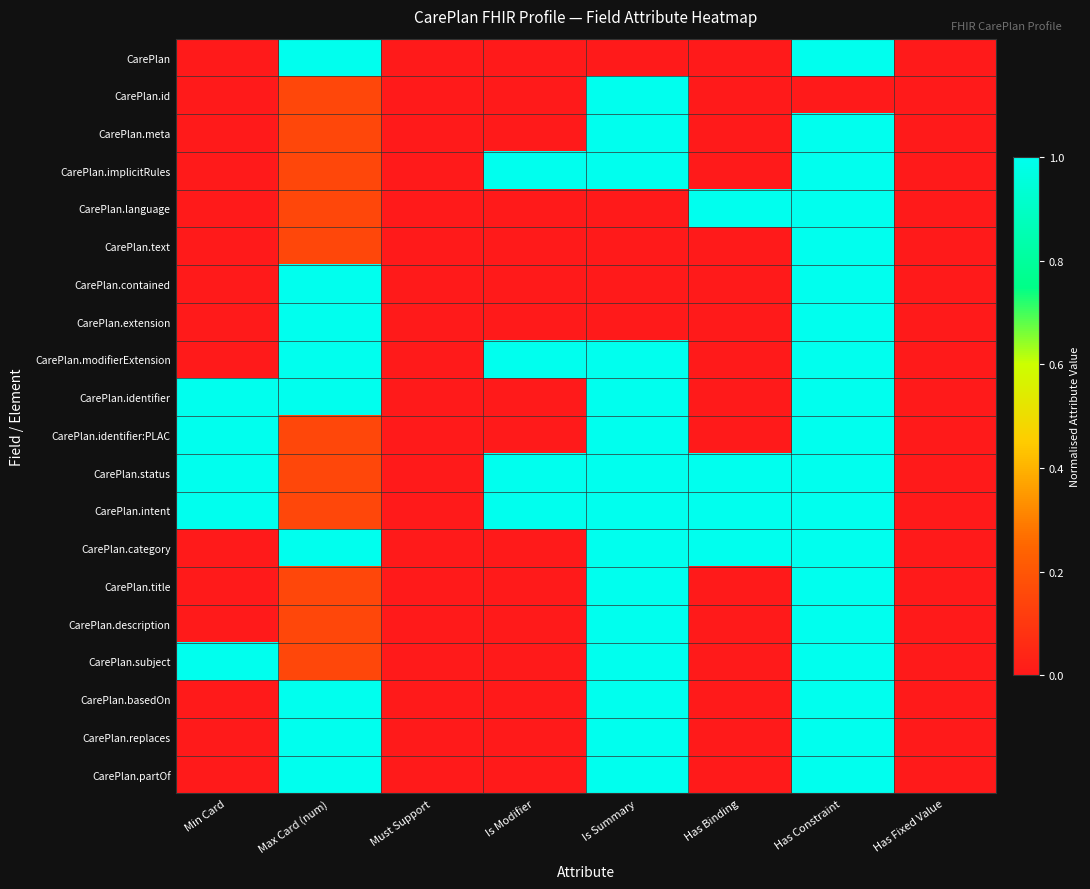

Reading left to right, what are all the values shown in this chart?

CarePlan: Min Card=0.0	Max Card (num)=1.0	Must Support=0.0	Is Modifier=0.0	Is Summary=0.0	Has Binding=0.0	Has Constraint=1.0	Has Fixed Value=0.0
CarePlan.id: Min Card=0.0	Max Card (num)=0.2	Must Support=0.0	Is Modifier=0.0	Is Summary=1.0	Has Binding=0.0	Has Constraint=0.0	Has Fixed Value=0.0
CarePlan.meta: Min Card=0.0	Max Card (num)=0.2	Must Support=0.0	Is Modifier=0.0	Is Summary=1.0	Has Binding=0.0	Has Constraint=1.0	Has Fixed Value=0.0
CarePlan.implicitRules: Min Card=0.0	Max Card (num)=0.2	Must Support=0.0	Is Modifier=1.0	Is Summary=1.0	Has Binding=0.0	Has Constraint=1.0	Has Fixed Value=0.0
CarePlan.language: Min Card=0.0	Max Card (num)=0.2	Must Support=0.0	Is Modifier=0.0	Is Summary=0.0	Has Binding=1.0	Has Constraint=1.0	Has Fixed Value=0.0
CarePlan.text: Min Card=0.0	Max Card (num)=0.2	Must Support=0.0	Is Modifier=0.0	Is Summary=0.0	Has Binding=0.0	Has Constraint=1.0	Has Fixed Value=0.0
CarePlan.contained: Min Card=0.0	Max Card (num)=1.0	Must Support=0.0	Is Modifier=0.0	Is Summary=0.0	Has Binding=0.0	Has Constraint=1.0	Has Fixed Value=0.0
CarePlan.extension: Min Card=0.0	Max Card (num)=1.0	Must Support=0.0	Is Modifier=0.0	Is Summary=0.0	Has Binding=0.0	Has Constraint=1.0	Has Fixed Value=0.0
CarePlan.modifierExtension: Min Card=0.0	Max Card (num)=1.0	Must Support=0.0	Is Modifier=1.0	Is Summary=1.0	Has Binding=0.0	Has Constraint=1.0	Has Fixed Value=0.0
CarePlan.identifier: Min Card=1.0	Max Card (num)=1.0	Must Support=0.0	Is Modifier=0.0	Is Summary=1.0	Has Binding=0.0	Has Constraint=1.0	Has Fixed Value=0.0
CarePlan.identifier:PLAC: Min Card=1.0	Max Card (num)=0.2	Must Support=0.0	Is Modifier=0.0	Is Summary=1.0	Has Binding=0.0	Has Constraint=1.0	Has Fixed Value=0.0
CarePlan.status: Min Card=1.0	Max Card (num)=0.2	Must Support=0.0	Is Modifier=1.0	Is Summary=1.0	Has Binding=1.0	Has Constraint=1.0	Has Fixed Value=0.0
CarePlan.intent: Min Card=1.0	Max Card (num)=0.2	Must Support=0.0	Is Modifier=1.0	Is Summary=1.0	Has Binding=1.0	Has Constraint=1.0	Has Fixed Value=0.0
CarePlan.category: Min Card=0.0	Max Card (num)=1.0	Must Support=0.0	Is Modifier=0.0	Is Summary=1.0	Has Binding=1.0	Has Constraint=1.0	Has Fixed Value=0.0
CarePlan.title: Min Card=0.0	Max Card (num)=0.2	Must Support=0.0	Is Modifier=0.0	Is Summary=1.0	Has Binding=0.0	Has Constraint=1.0	Has Fixed Value=0.0
CarePlan.description: Min Card=0.0	Max Card (num)=0.2	Must Support=0.0	Is Modifier=0.0	Is Summary=1.0	Has Binding=0.0	Has Constraint=1.0	Has Fixed Value=0.0
CarePlan.subject: Min Card=1.0	Max Card (num)=0.2	Must Support=0.0	Is Modifier=0.0	Is Summary=1.0	Has Binding=0.0	Has Constraint=1.0	Has Fixed Value=0.0
CarePlan.basedOn: Min Card=0.0	Max Card (num)=1.0	Must Support=0.0	Is Modifier=0.0	Is Summary=1.0	Has Binding=0.0	Has Constraint=1.0	Has Fixed Value=0.0
CarePlan.replaces: Min Card=0.0	Max Card (num)=1.0	Must Support=0.0	Is Modifier=0.0	Is Summary=1.0	Has Binding=0.0	Has Constraint=1.0	Has Fixed Value=0.0
CarePlan.partOf: Min Card=0.0	Max Card (num)=1.0	Must Support=0.0	Is Modifier=0.0	Is Summary=1.0	Has Binding=0.0	Has Constraint=1.0	Has Fixed Value=0.0